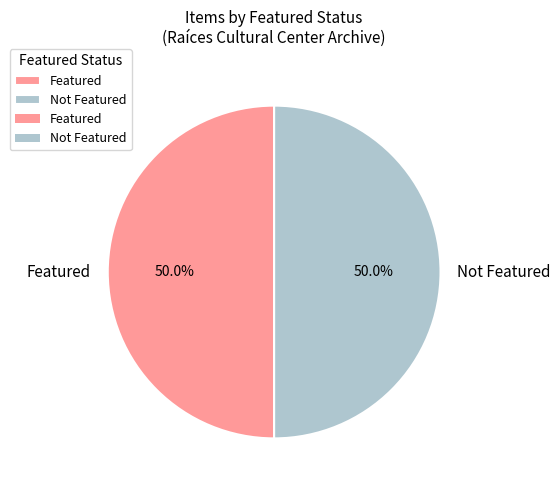

What portion of the pie excludes Featured?

50.0%